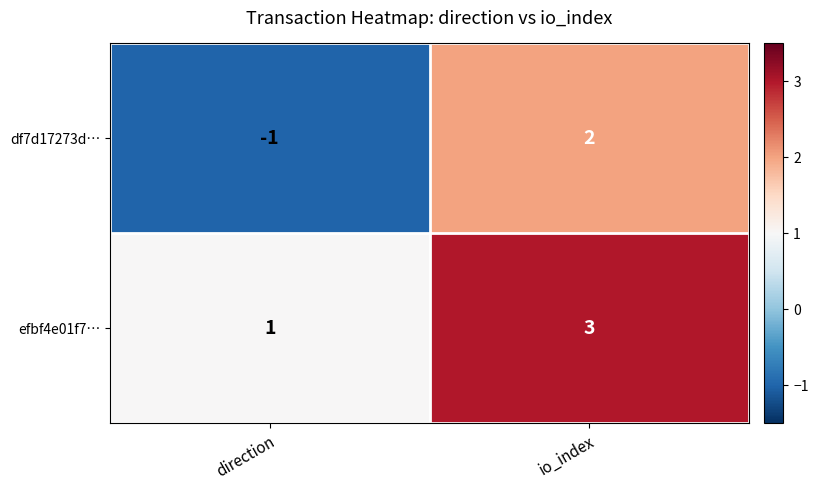

At which category is the sum across all series the highest?

io_index